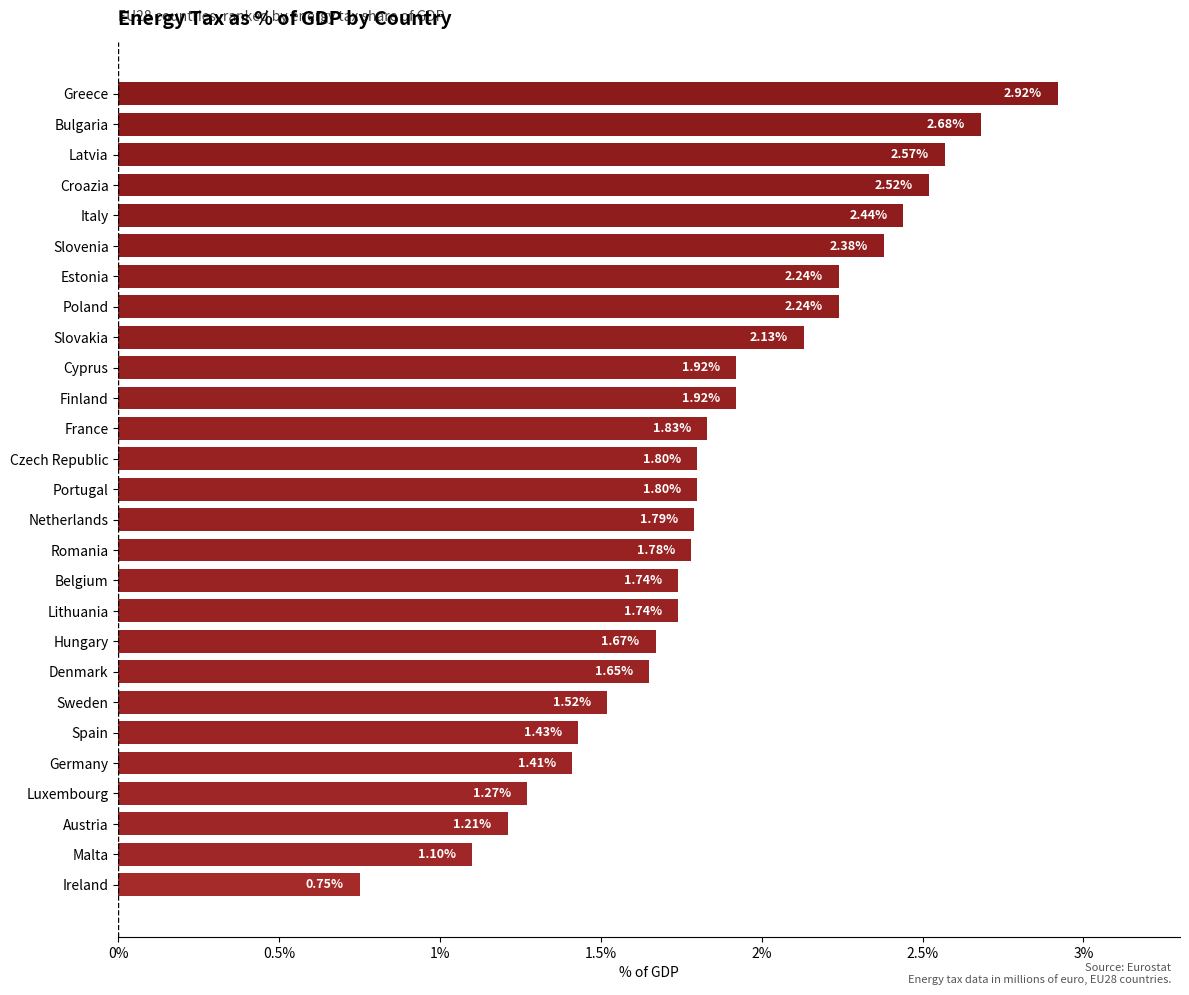

Which has a higher value, Greece or Lithuania?

Greece